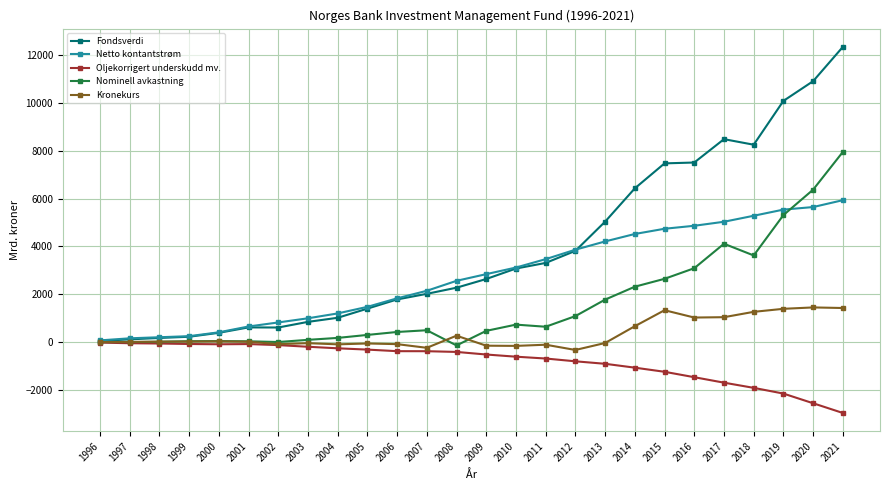

What is the value of the Kronekurs point at the 8th from the left?

-46.0